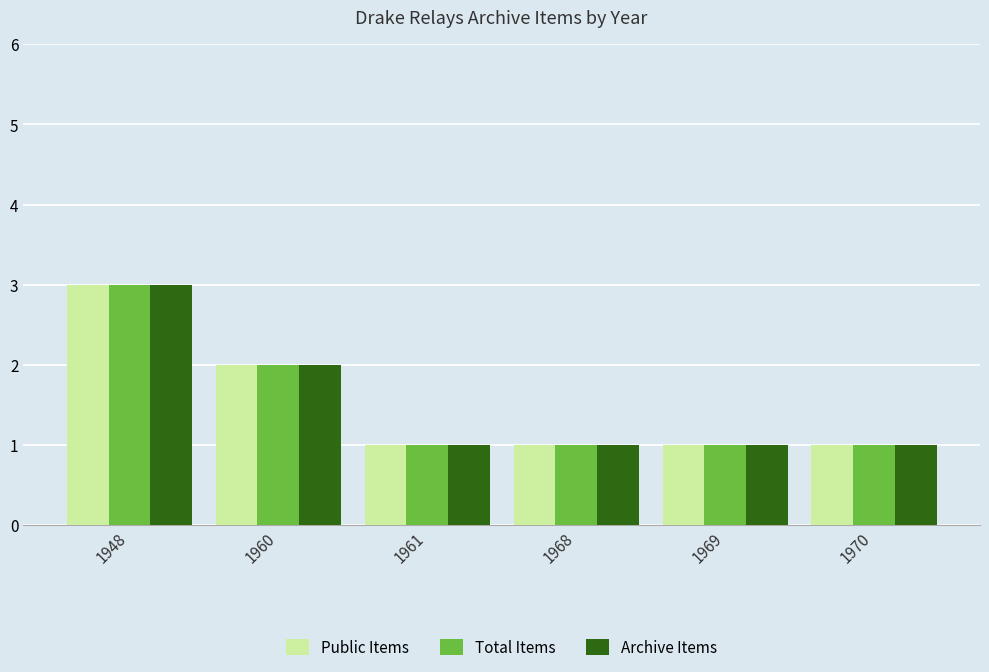

Reading left to right, what are all the values shown in this chart?

Public Items: 1948=3	1960=2	1961=1	1968=1	1969=1	1970=1
Total Items: 1948=3	1960=2	1961=1	1968=1	1969=1	1970=1
Archive Items: 1948=3	1960=2	1961=1	1968=1	1969=1	1970=1